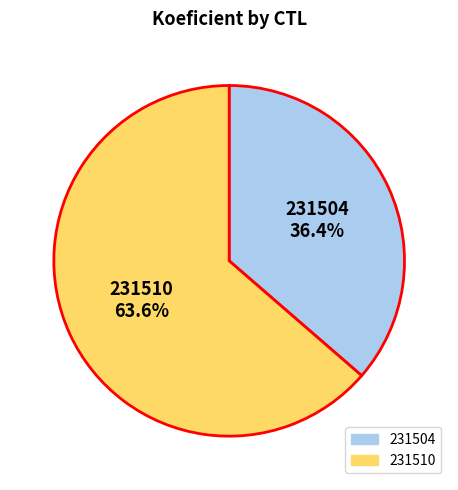

What portion of the pie excludes 231504?

63.6%